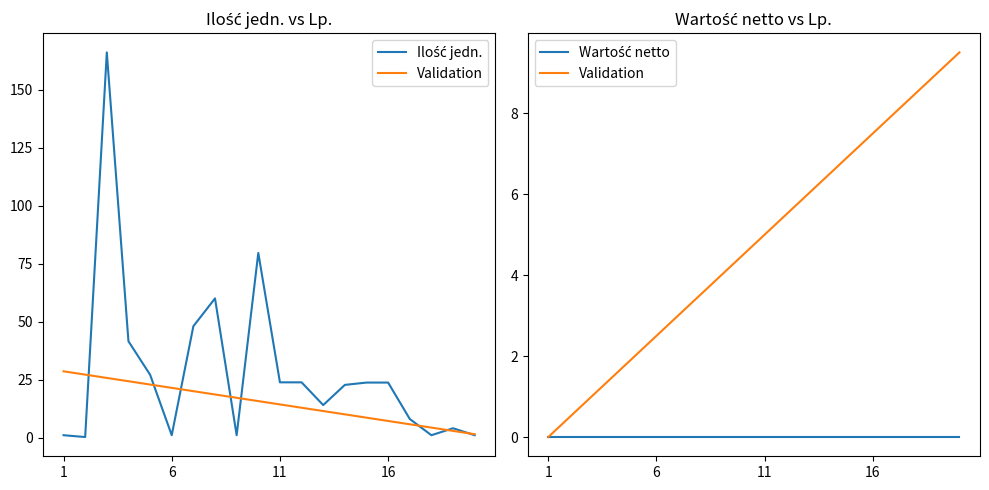

What are all the series names shown in the legend?

Ilość jedn., Validation, Wartość netto